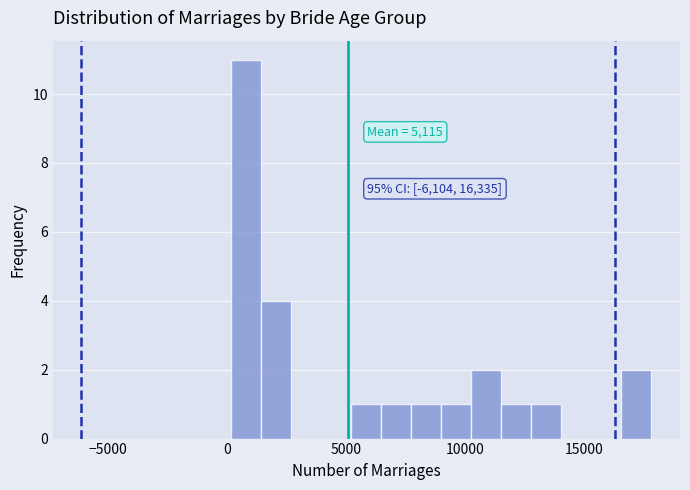

Around what value on the x-axis is the tallest bar? Give the approximate position of its centre, as read against the axis.

1000